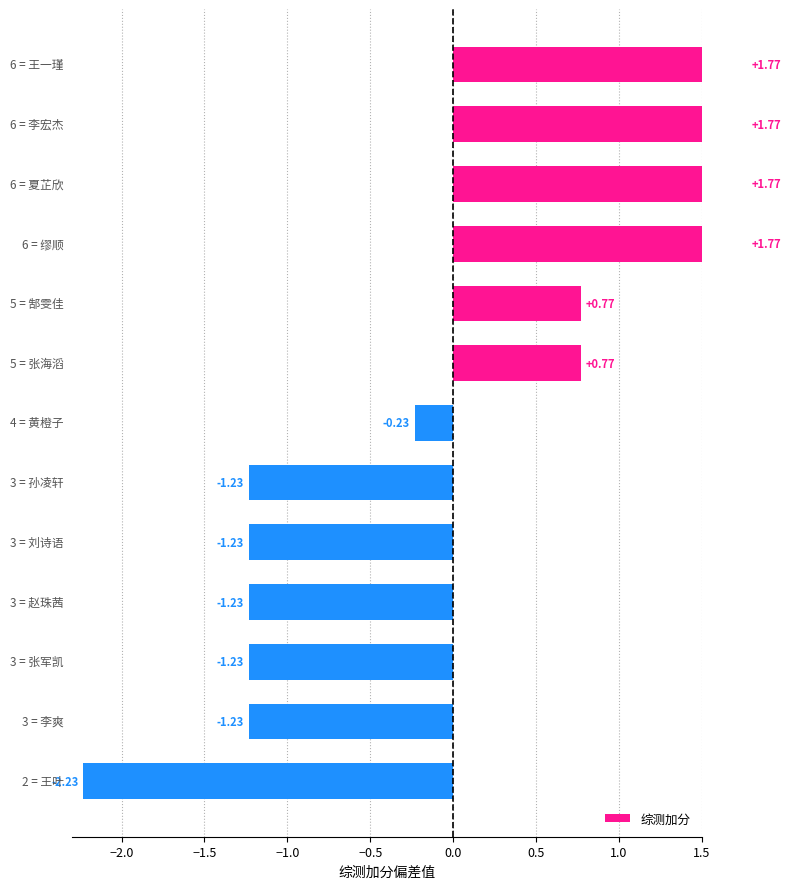

What is the change in value from −2.5 to −0.5?

-1.0